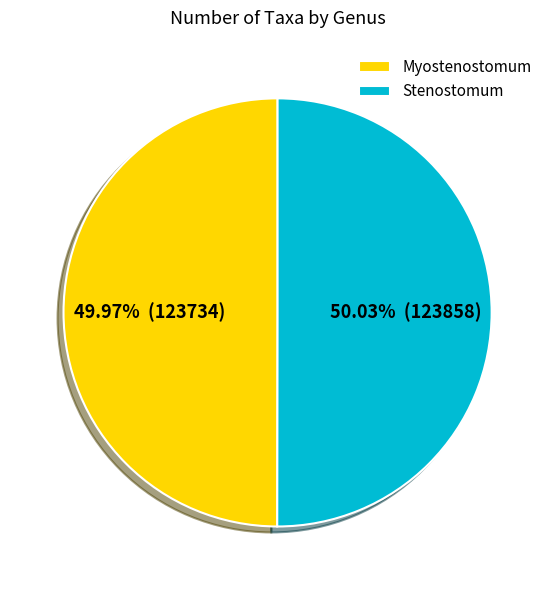

Do Stenostomum and Myostenostomum together represent more than half of the pie?

Yes